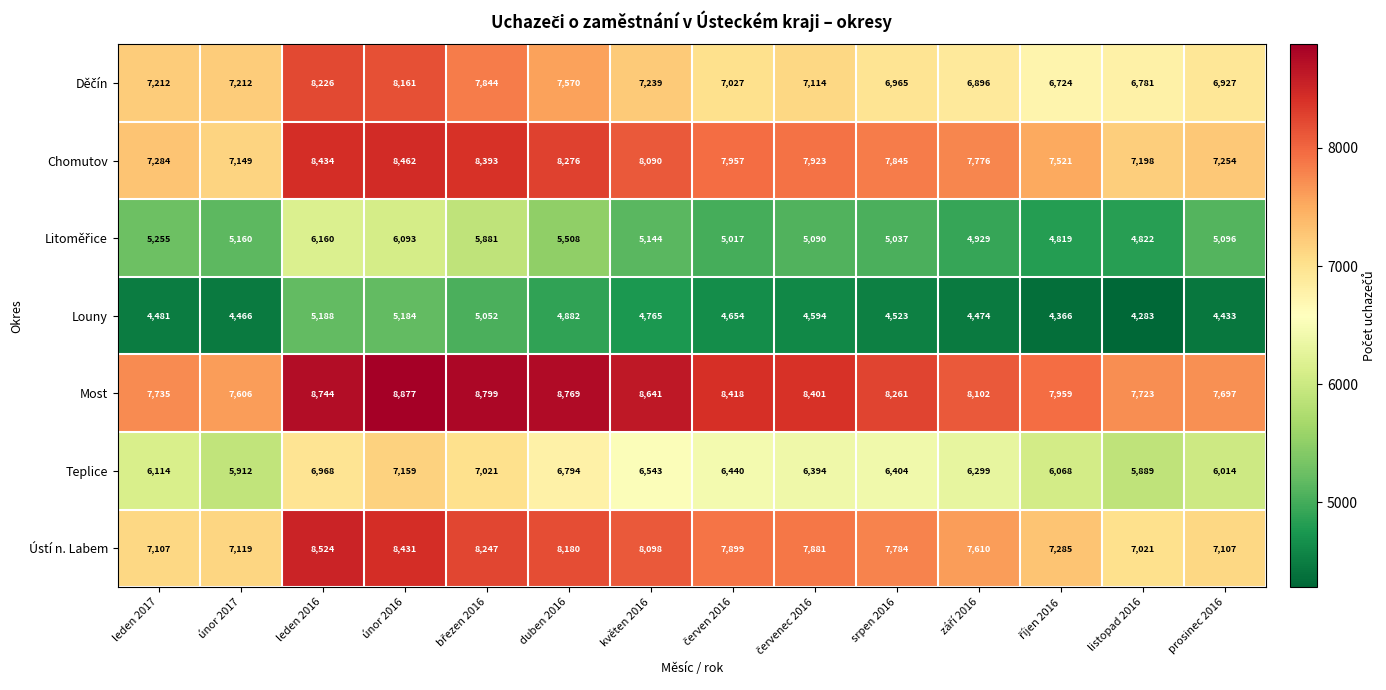

What is the greatest value displayed?

8877